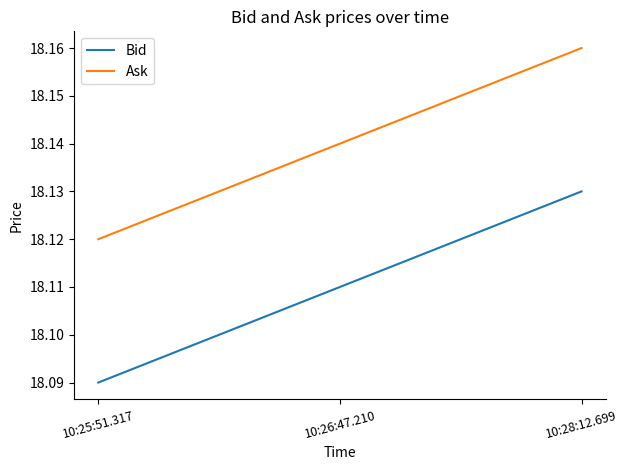

What position from the right is 10:28:12.699?

1